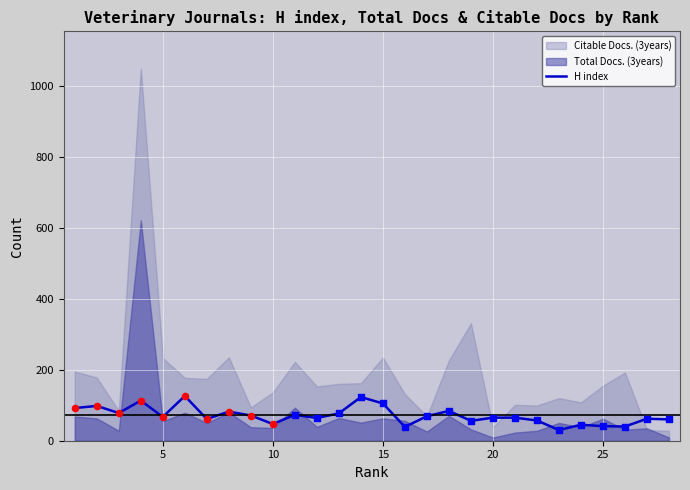

What is the lowest value of the H index series?

30